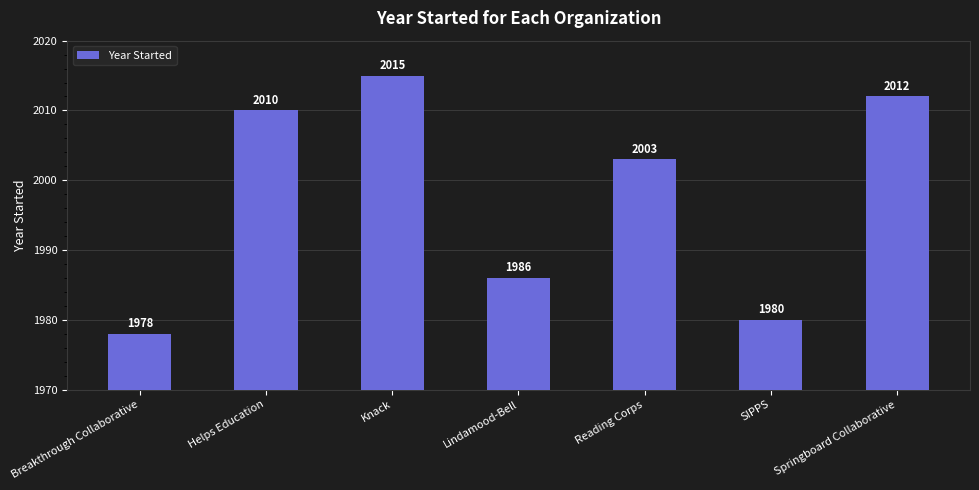

What is the approximate value at Reading Corps, to the nearest 10?

2000